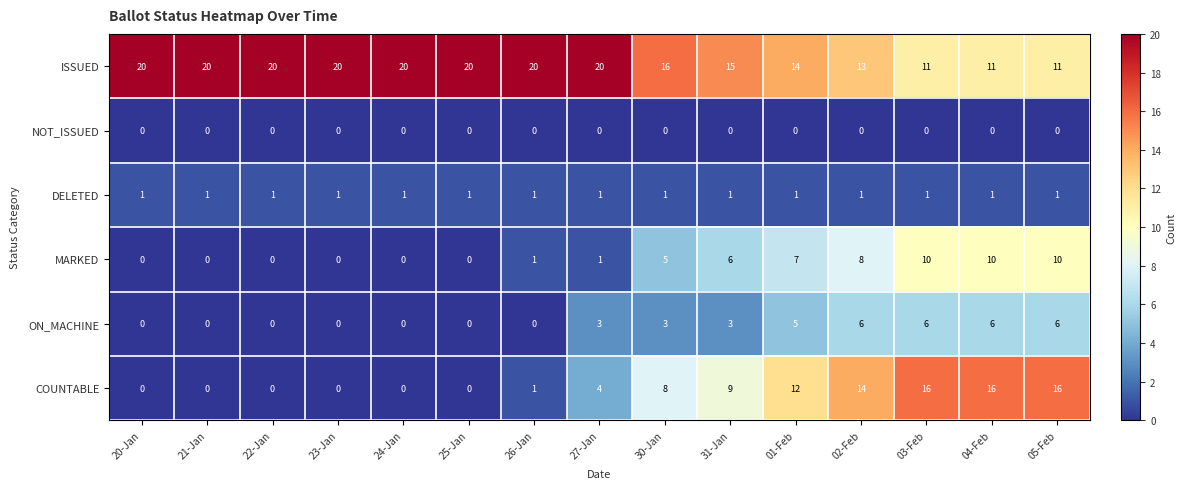

At how many categories does at least one series exceed 6?

15